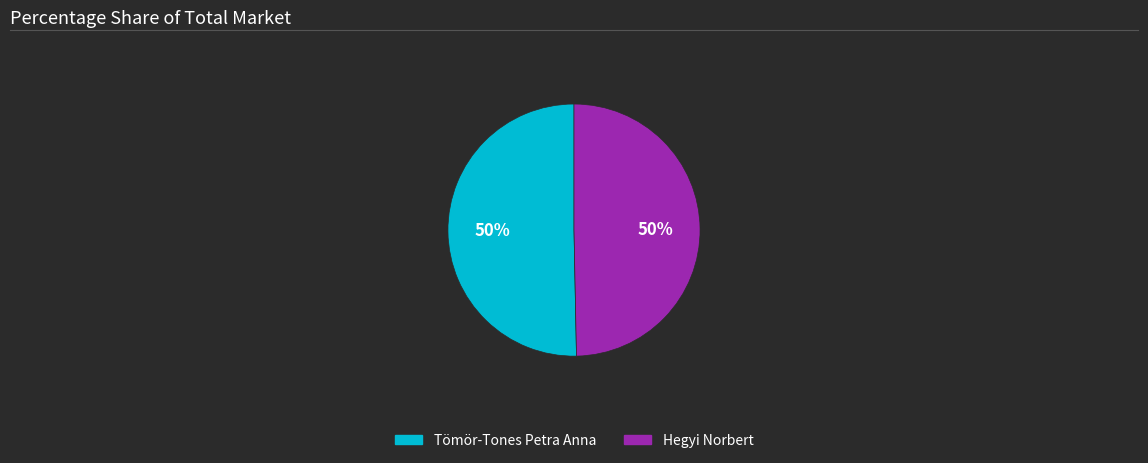

Combined, do Hegyi Norbert and Tömör-Tones Petra Anna account for over 50%?

Yes